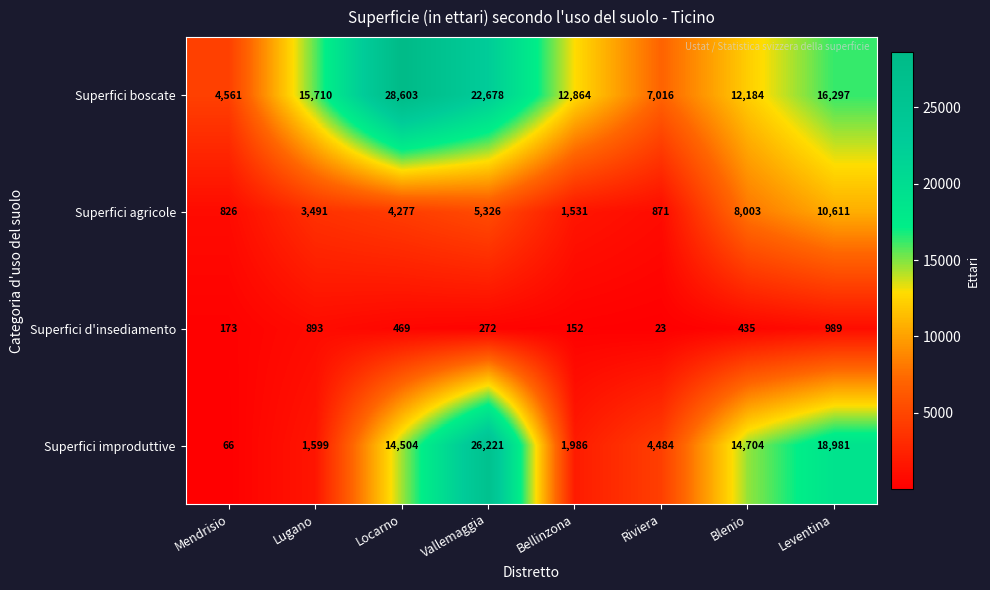

What is the total value across all series at Mendrisio?

5626